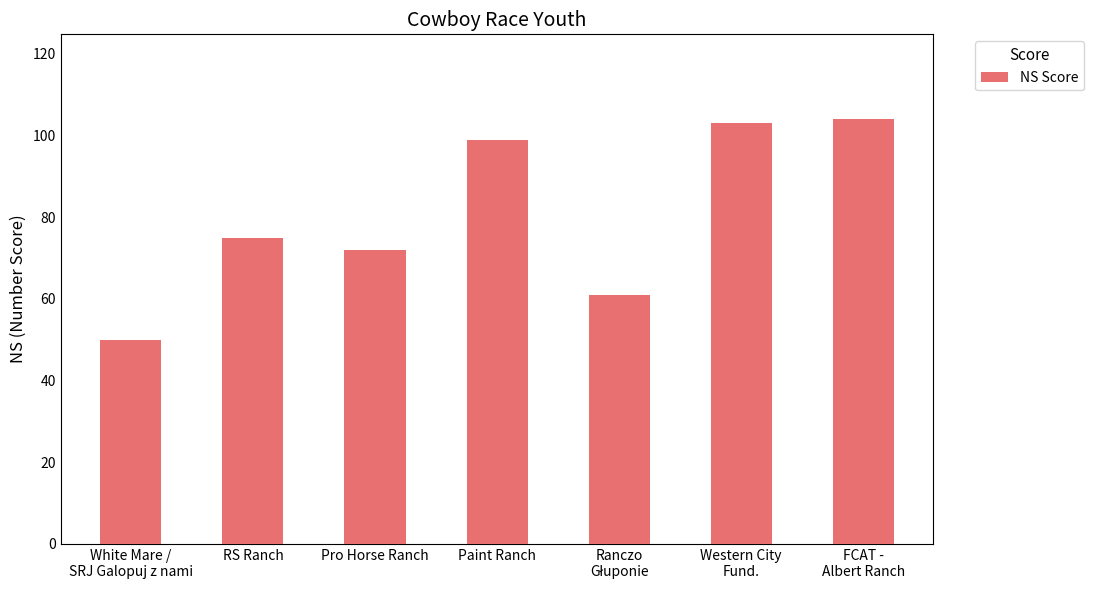

What position from the right is White Mare /
SRJ Galopuj z nami?

7